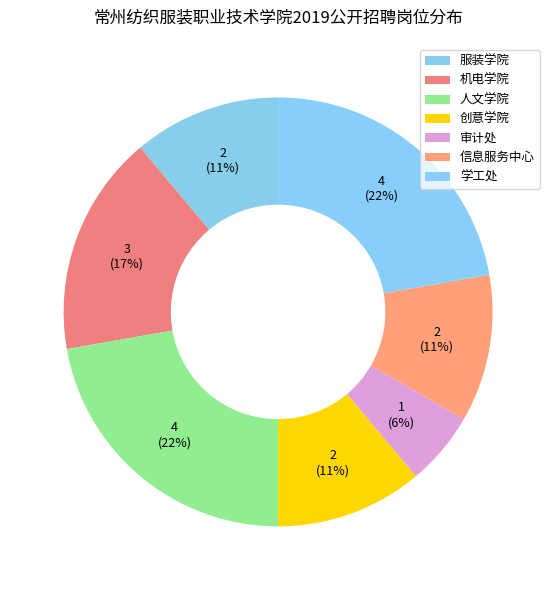

How many slices are in this pie chart?

7